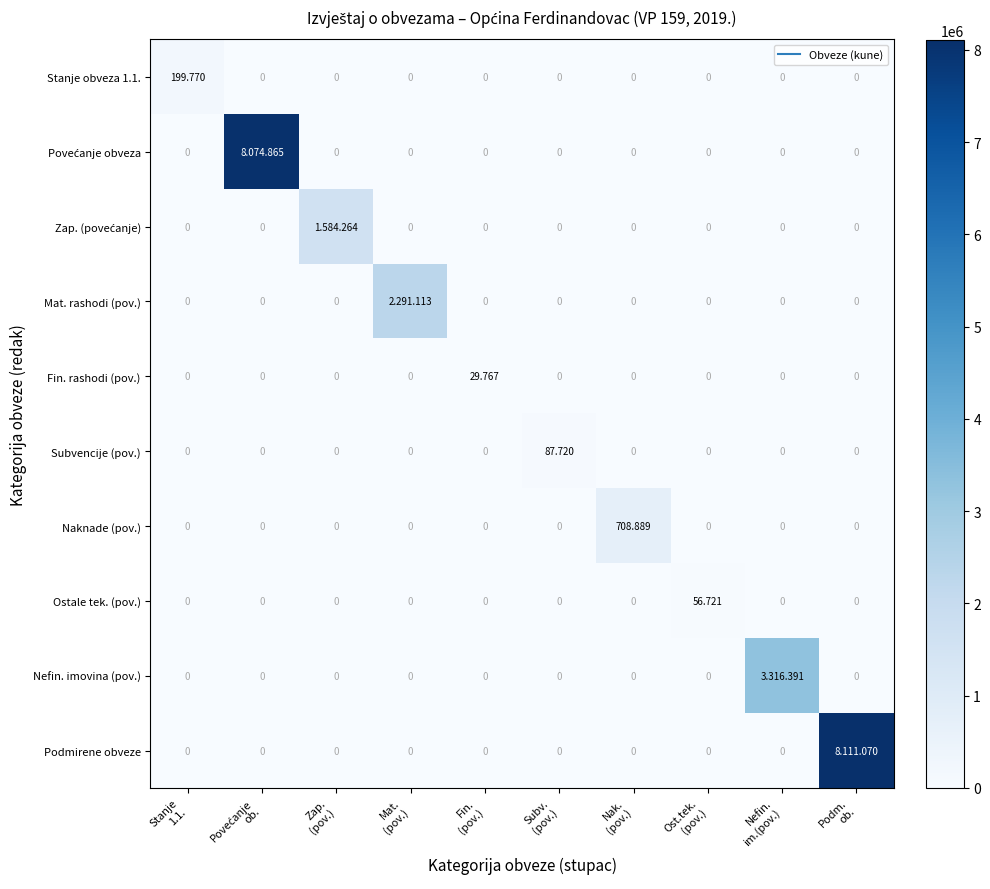

Is the value of Subvencije (pov.) at Fin. (pov.) greater than the value of Naknade (pov.) at Nefin. im.(pov.)?

No